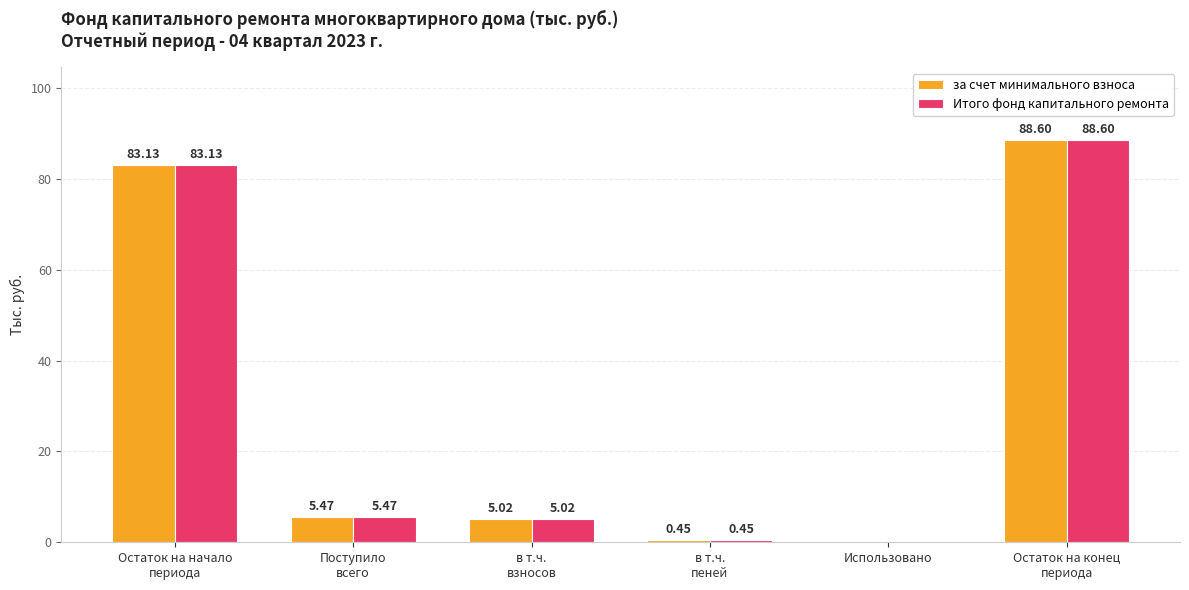

What is the sum of all Итого фонд капитального ремонта values?

182.7